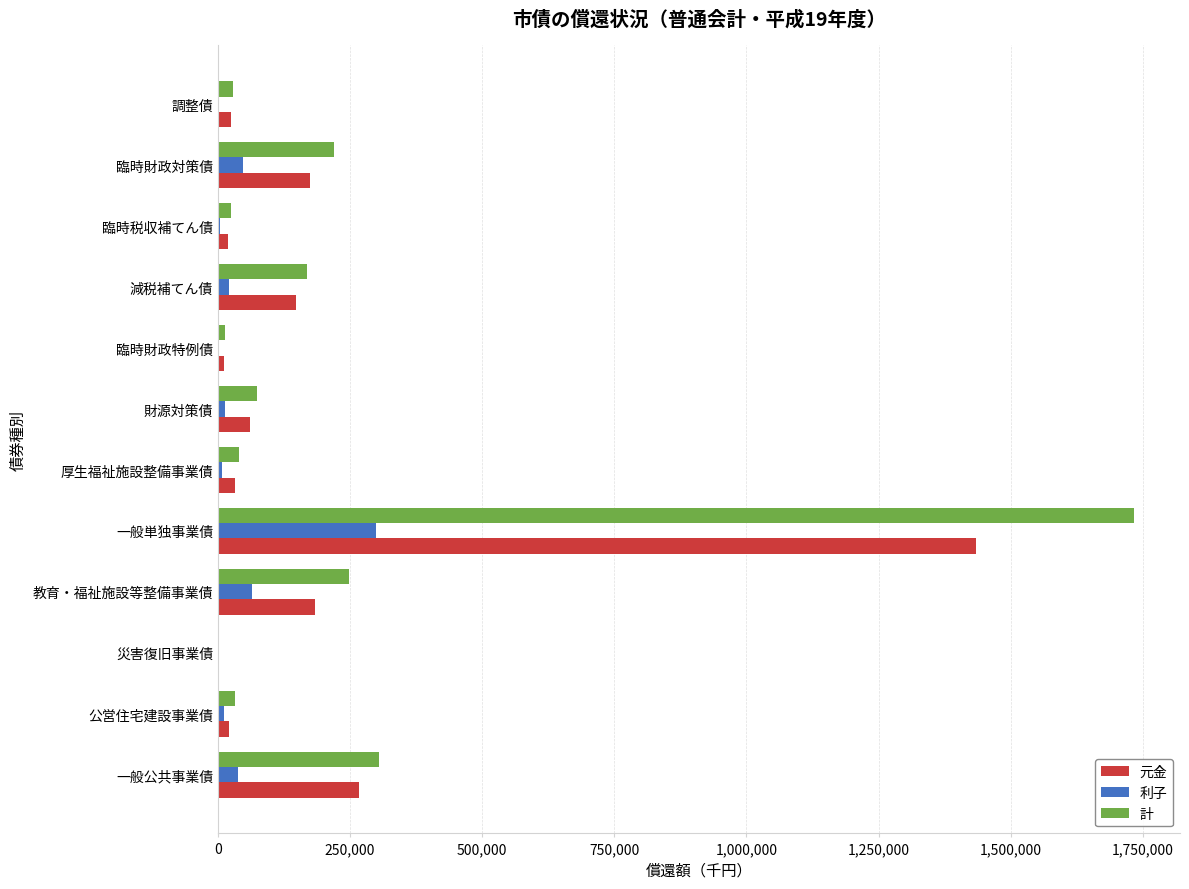

How many categories are shown in the chart?

12